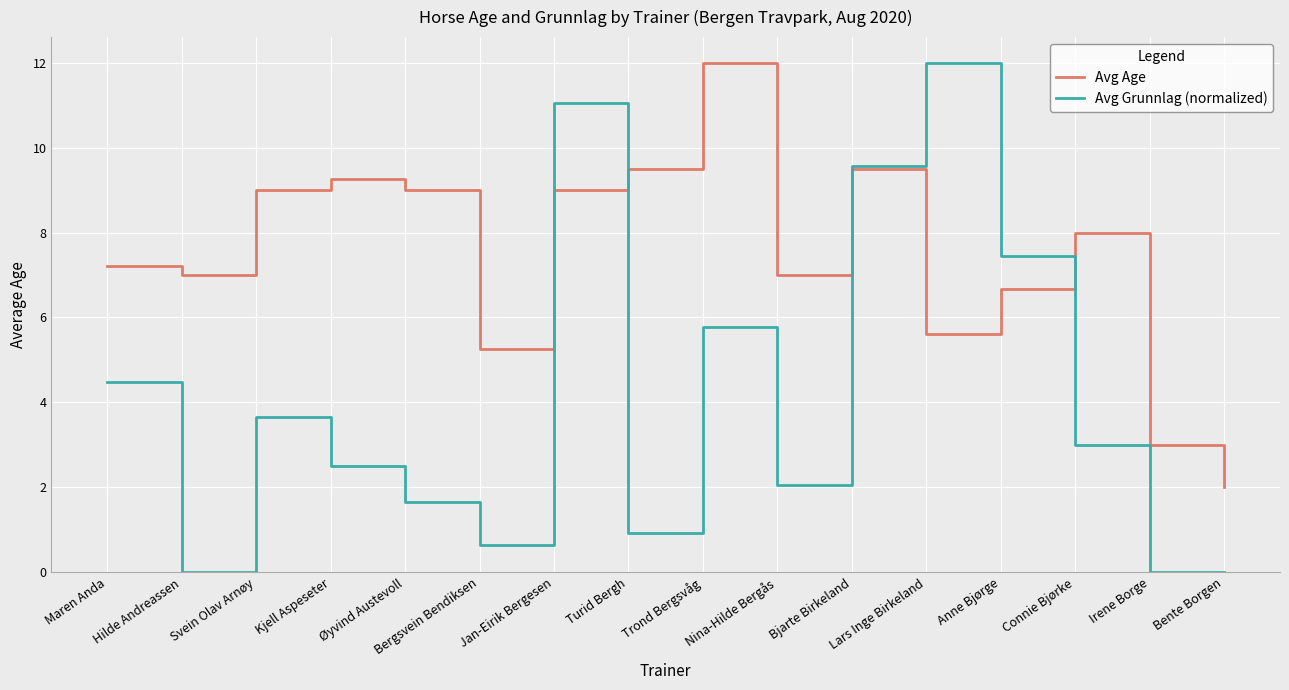

What is the sum of the Avg Age values at Anne Bjørge and Trond Bergsvåg?

18.7